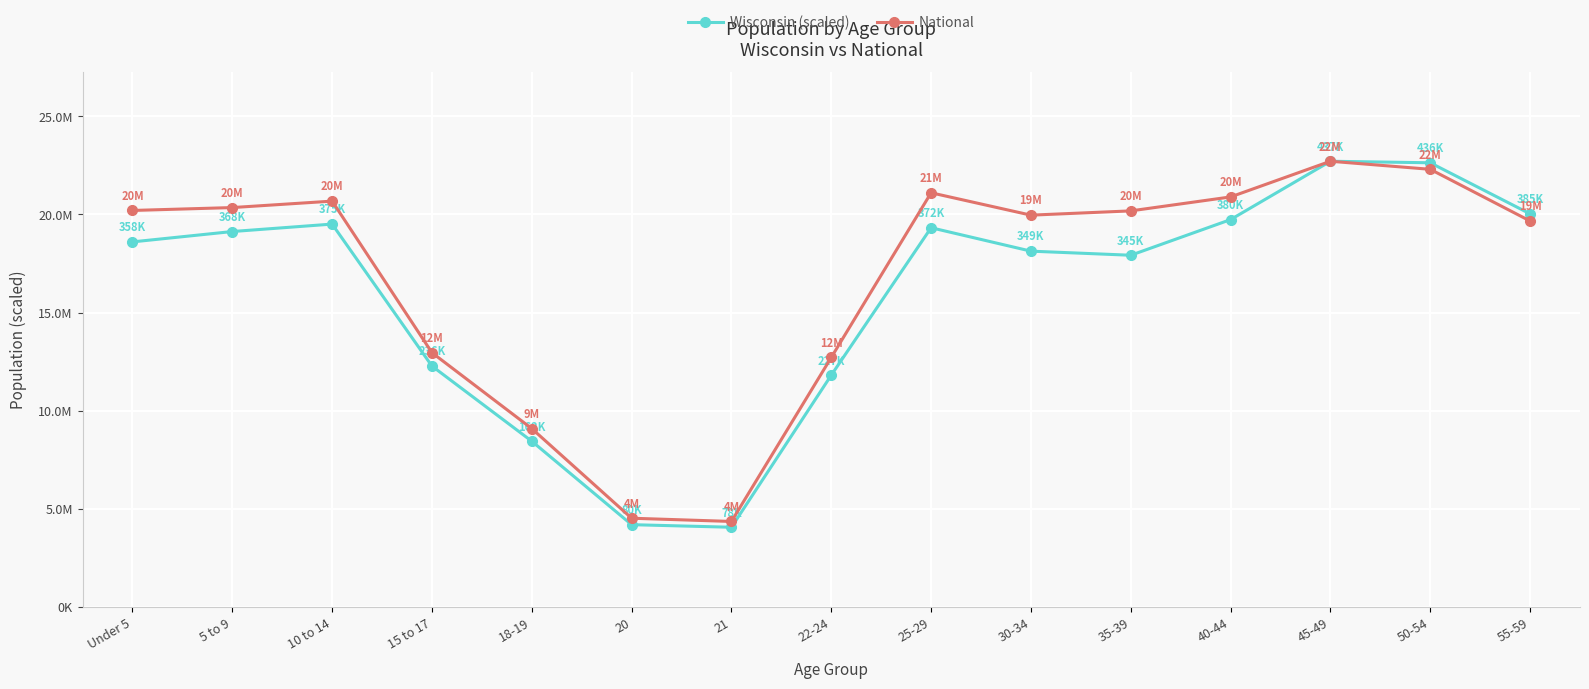

What is the value of the Wisconsin (scaled) point at the 3rd from the left?

19506960.2